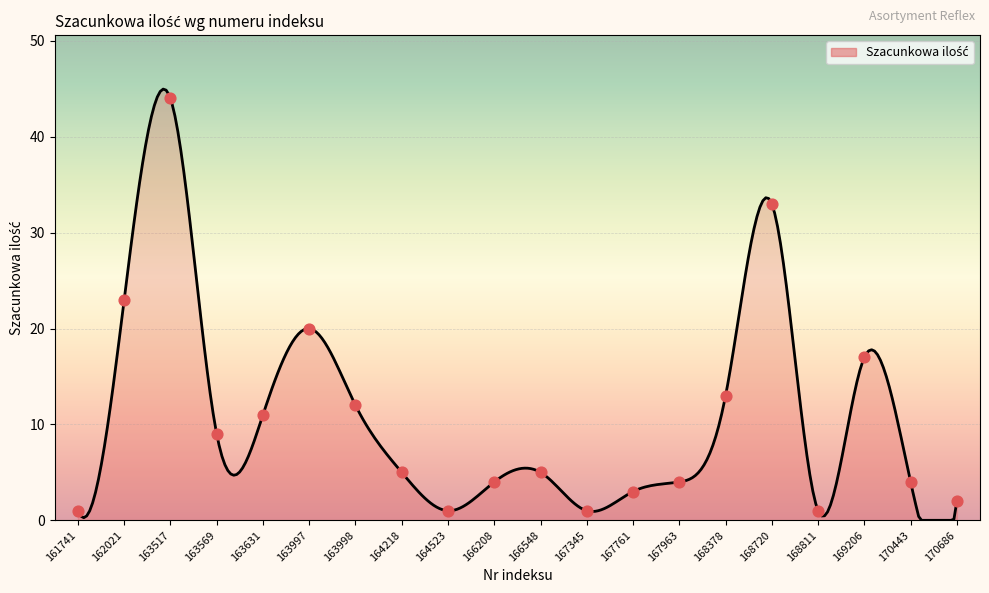

What is the ratio of the value at 167761 to the value at 166208?

0.8